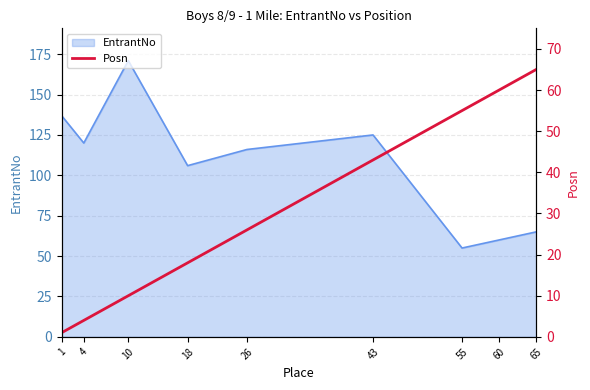

At which category does the chart reach its minimum across all series?

1